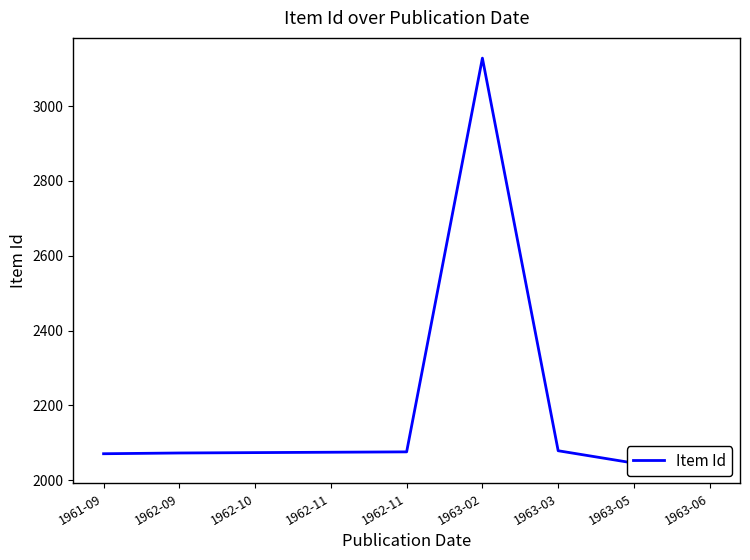

Reading left to right, transcribe all the data shown in this chart.

2071	2073	2074	2075	2076	3128	2079	2046	2047